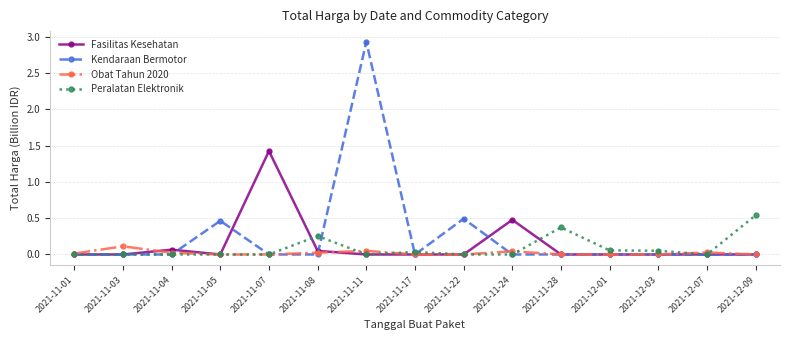

Where is the first local maximum for Fasilitas Kesehatan?

2021-11-04